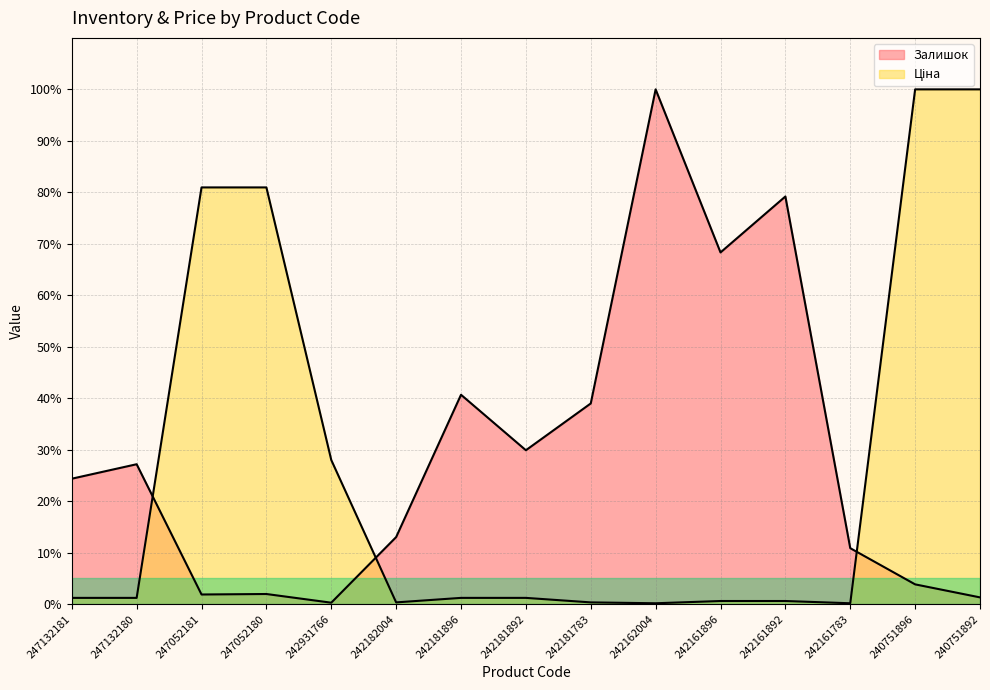

The value of Ціна at 242182004 is 0.1. True or false?

False